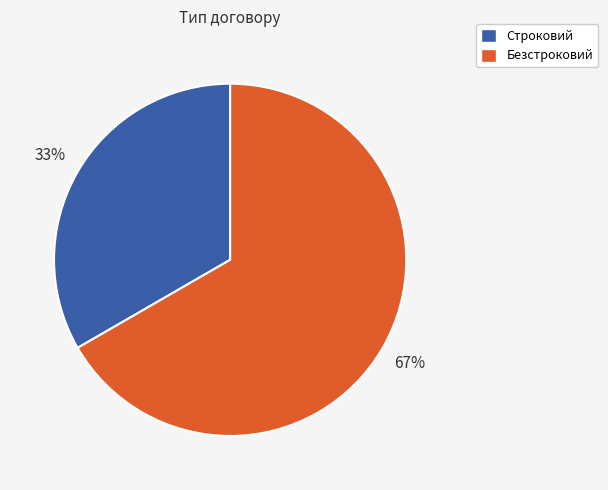

Between Безстроковий and Строковий, which is larger?

Безстроковий